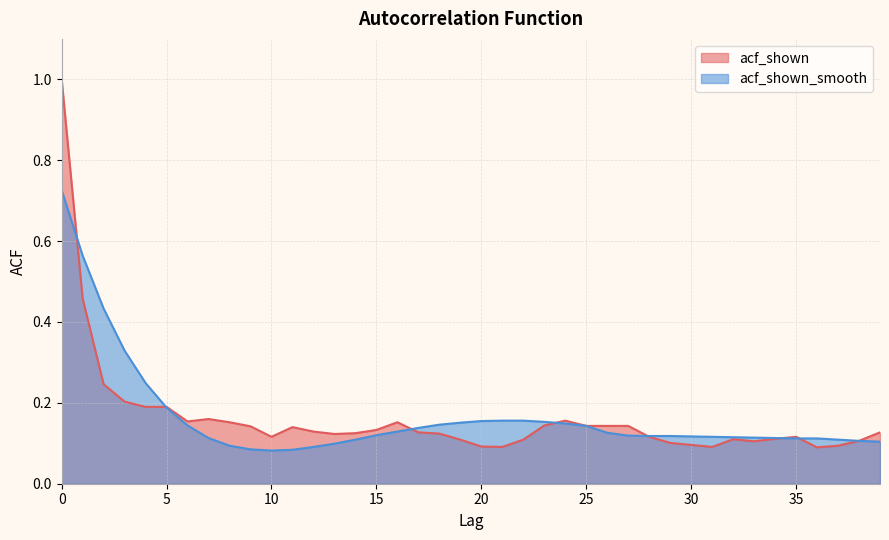

What is the value of the acf_shown_smooth point at the 18th from the left?

0.1